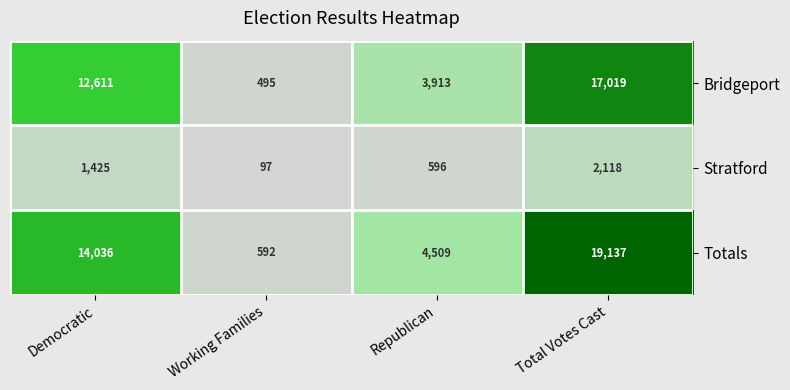

Is the value of Bridgeport at Working Families greater than the value of Stratford at Total Votes Cast?

No